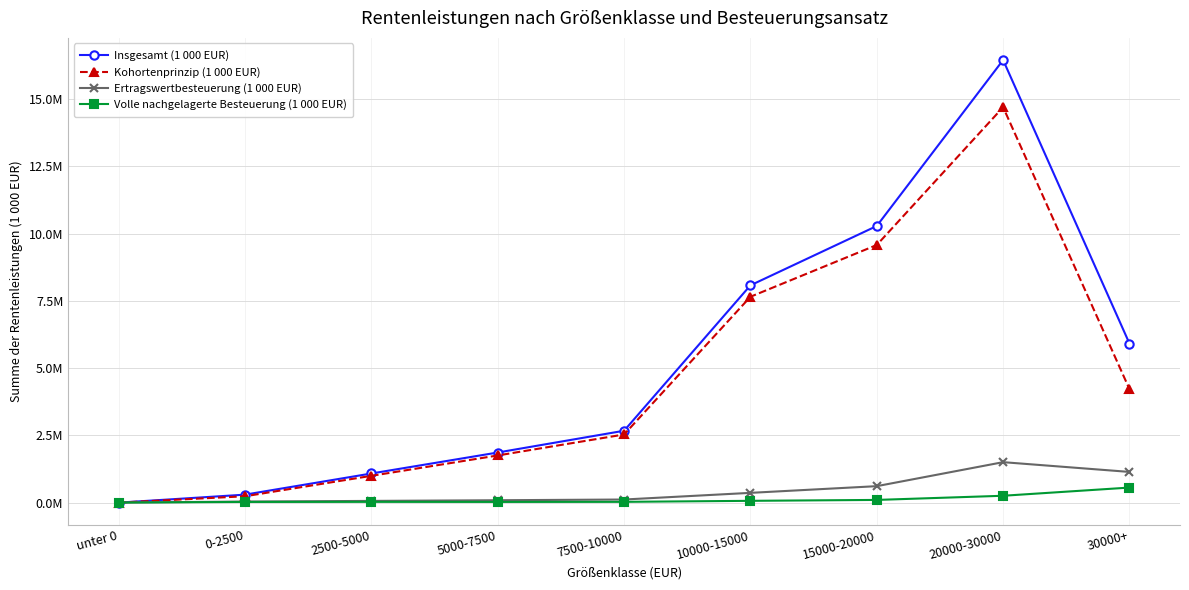

Which series has the largest range (max minus min)?

Insgesamt (1 000 EUR)